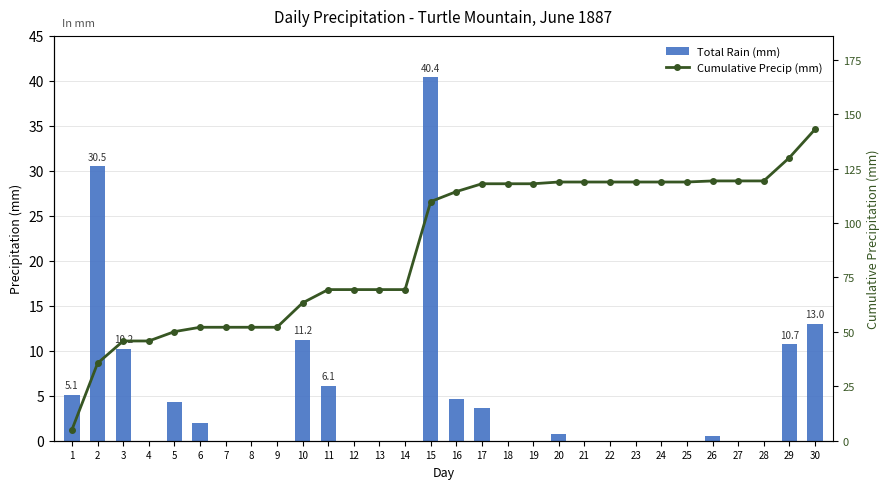

Are the bars horizontal?

No